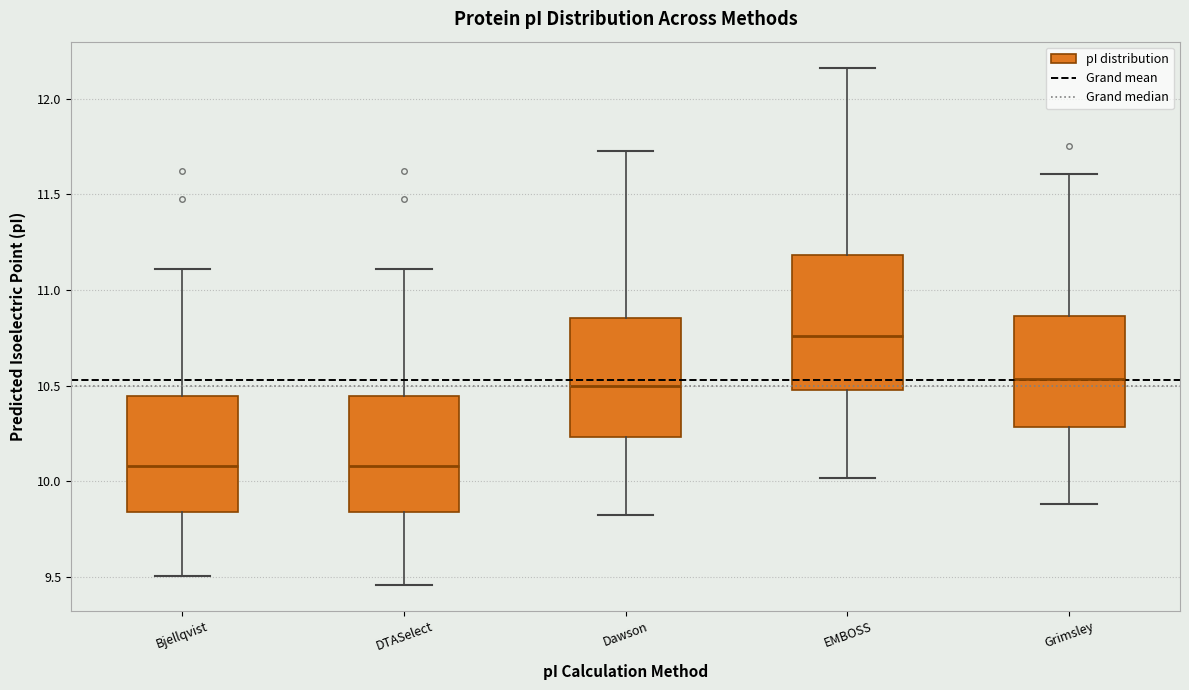

Reading left to right, transcribe this box plot: for each box, give where its median line is, the range the box spans, and where its two whiskers end, as read against the y-axis. The values are not printed on the chart, so give them approximately, as read against the axis.

Bjellqvist: median 10.10, box 9.85 to 10.45, whiskers 9.50 to 11.10
DTASelect: median 10.10, box 9.85 to 10.45, whiskers 9.45 to 11.10
Dawson: median 10.50, box 10.25 to 10.85, whiskers 9.80 to 11.75
EMBOSS: median 10.75, box 10.45 to 11.20, whiskers 10.00 to 12.15
Grimsley: median 10.55, box 10.30 to 10.85, whiskers 9.90 to 11.60